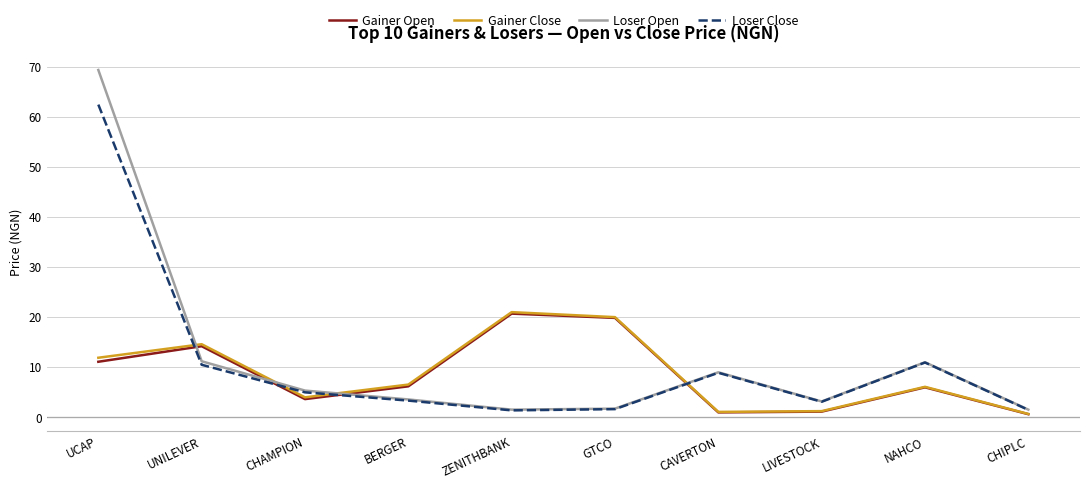

Is the value of Gainer Close at UNILEVER greater than the value of Loser Open at UCAP?

No